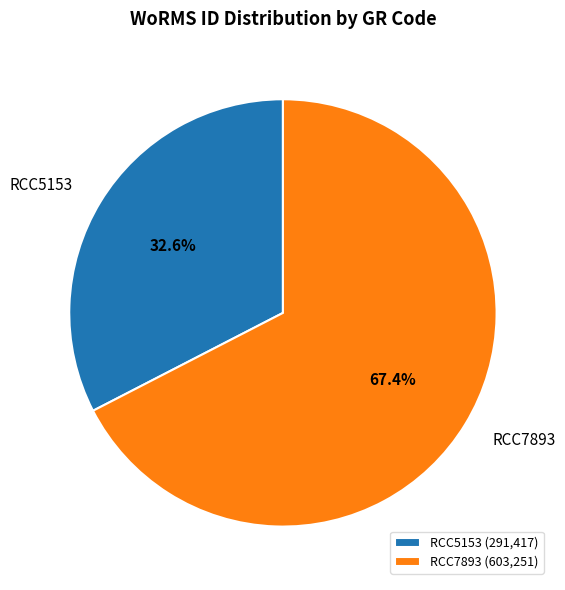

Does any single category account for the majority?

Yes